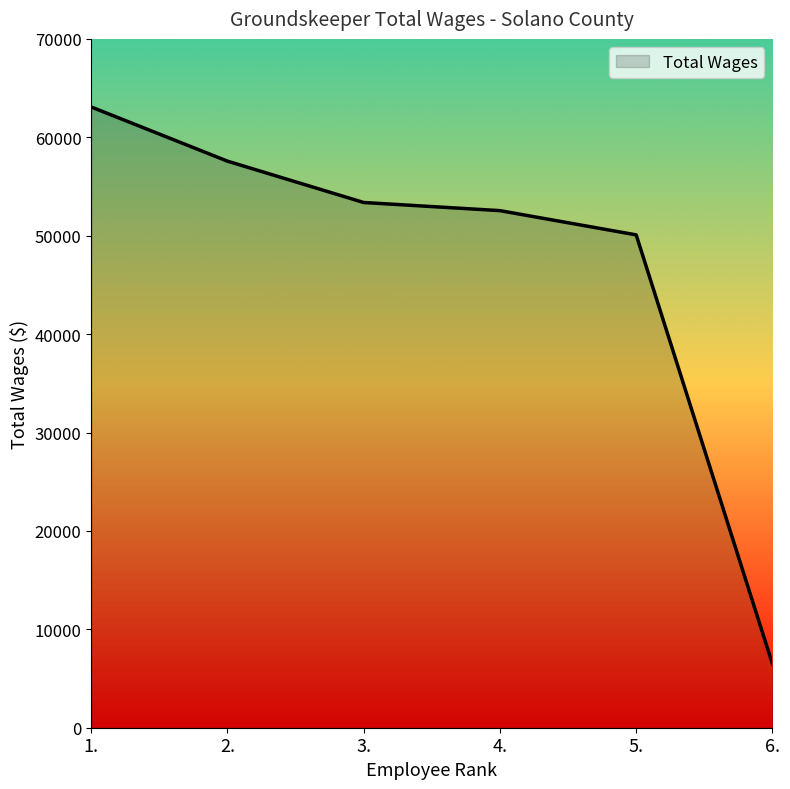

List the labels in order of value, smallest first.

6., 5., 4., 3., 2., 1.